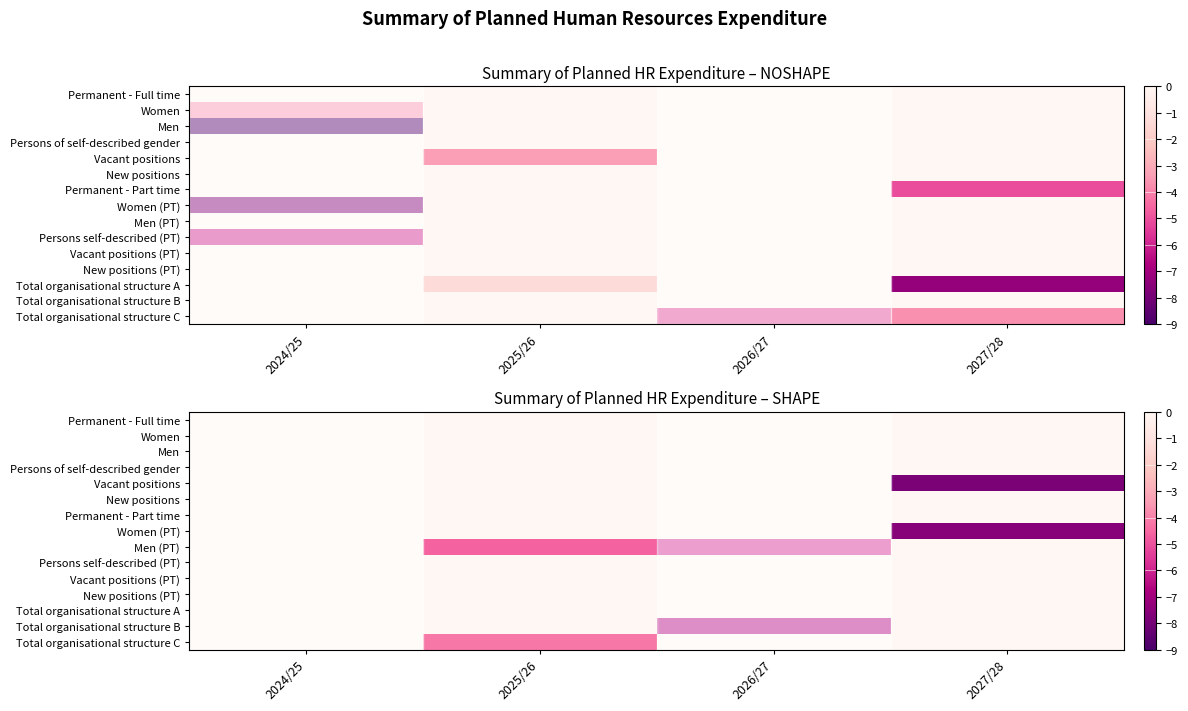

The Total organisational structure B series shows 0.0 at 2024/25. True or false?

True